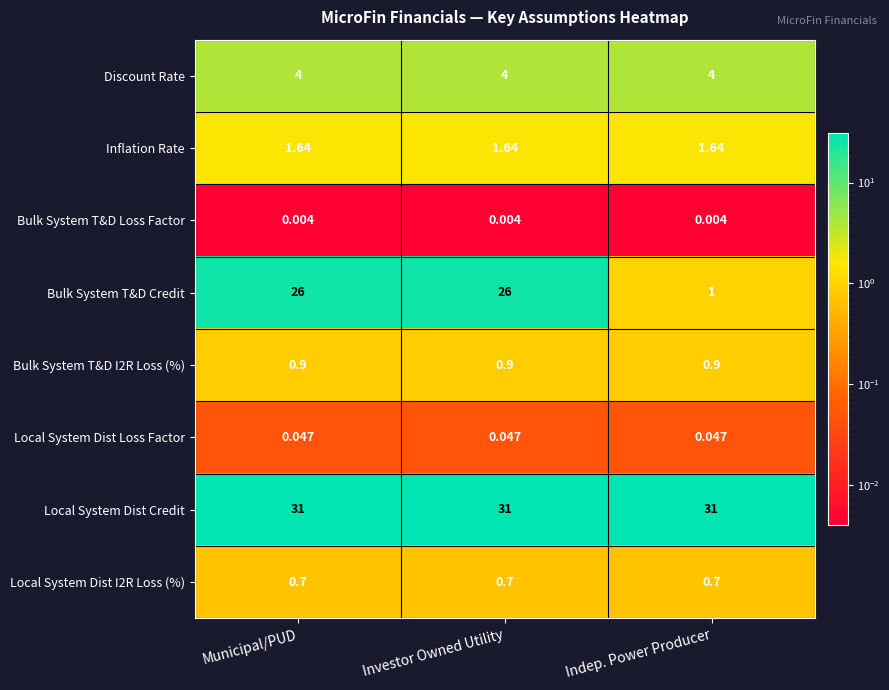

Is the value of Local System Dist Loss Factor at Investor Owned Utility greater than the value of Bulk System T&D Loss Factor at Investor Owned Utility?

Yes